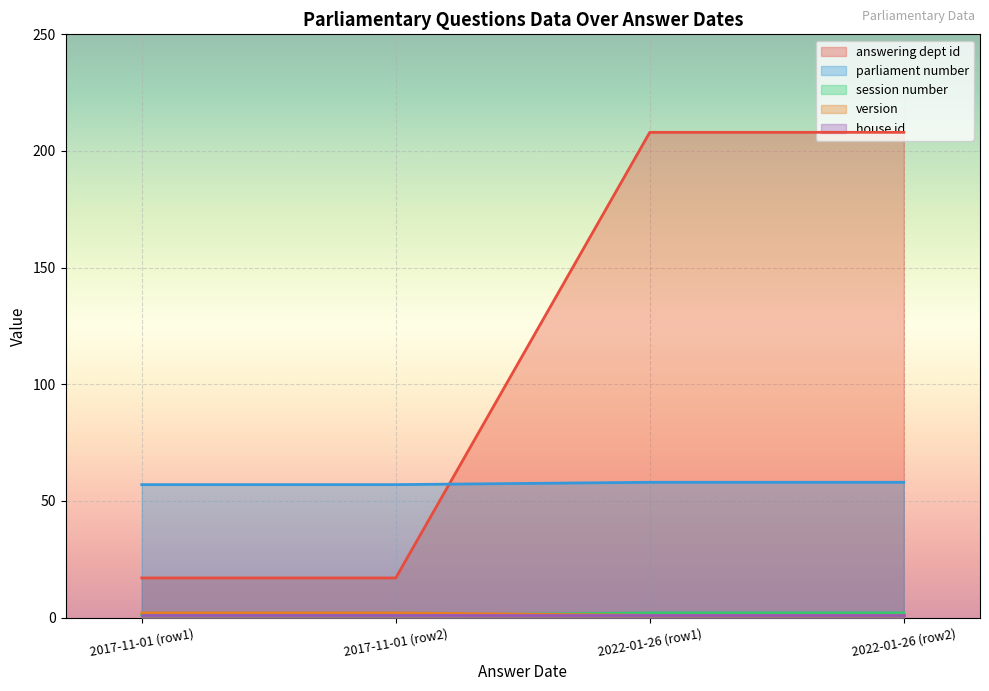

The value of parliament number at 2022-01-26 (row1) is 35. True or false?

False